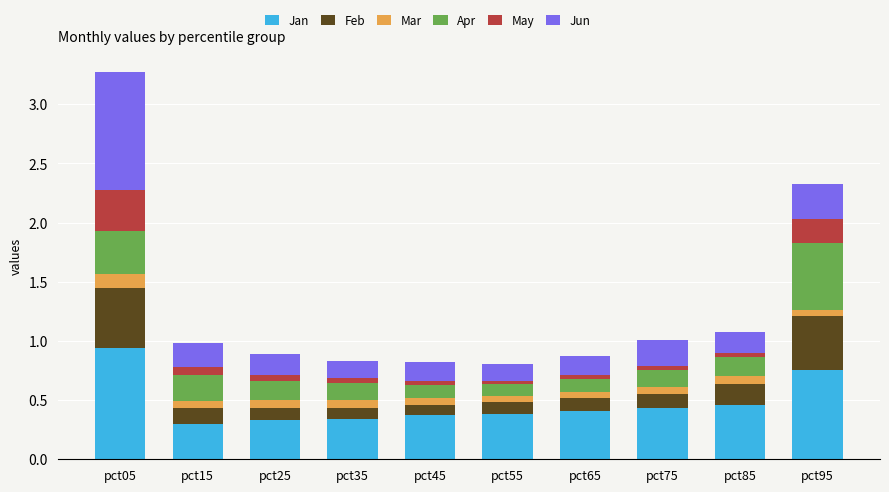

Which category has the highest value in the Jan series?

pct05